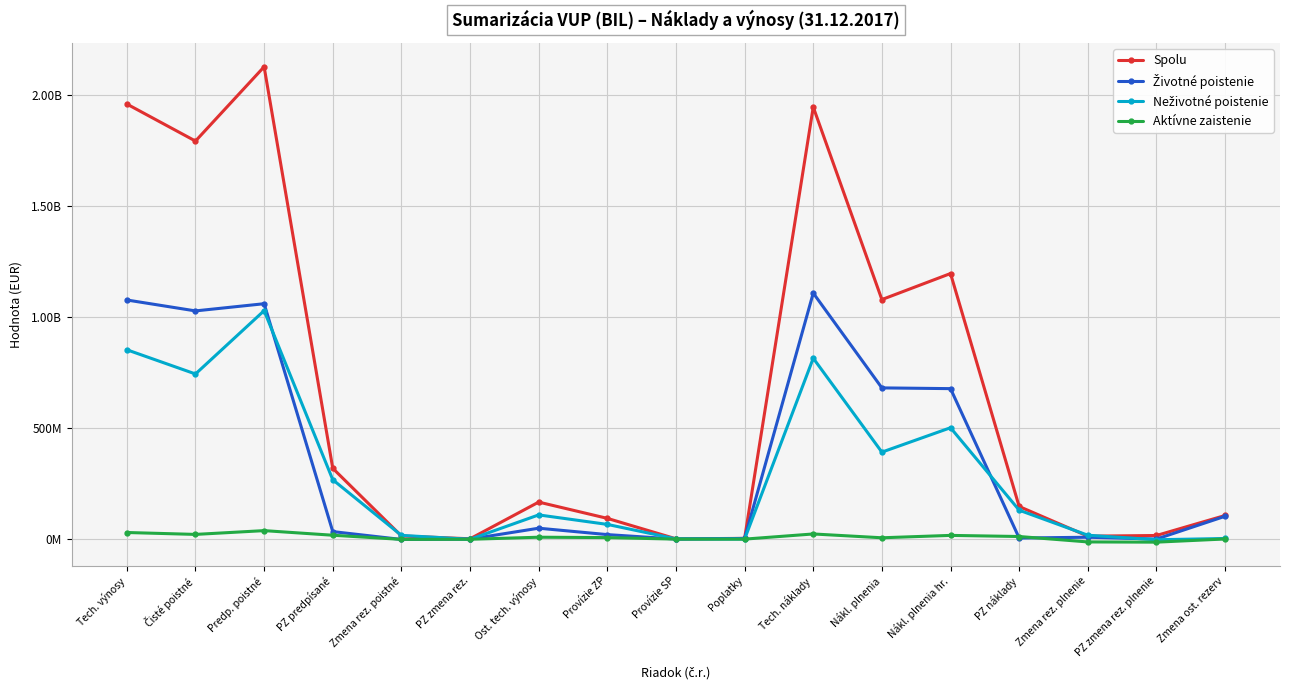

At which category is the sum across all series the highest?

Predp. poistné